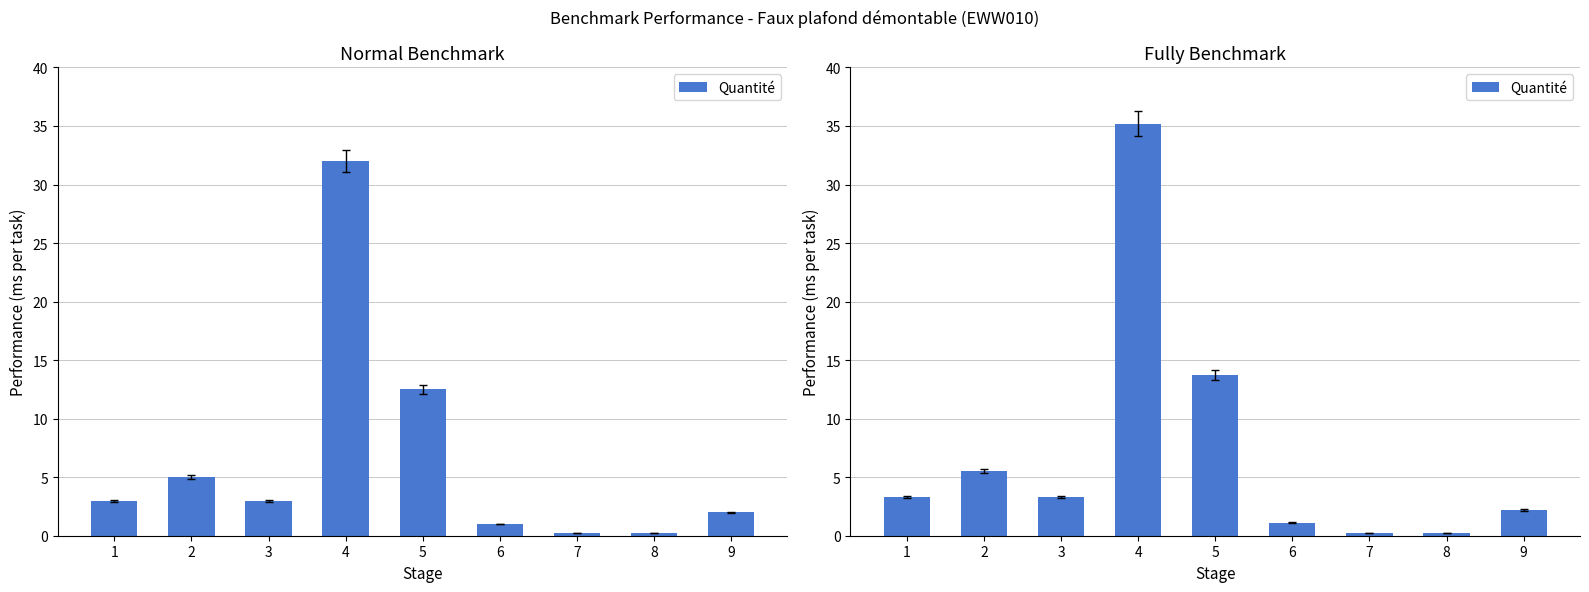

Between 6 and 5, which is larger?

5